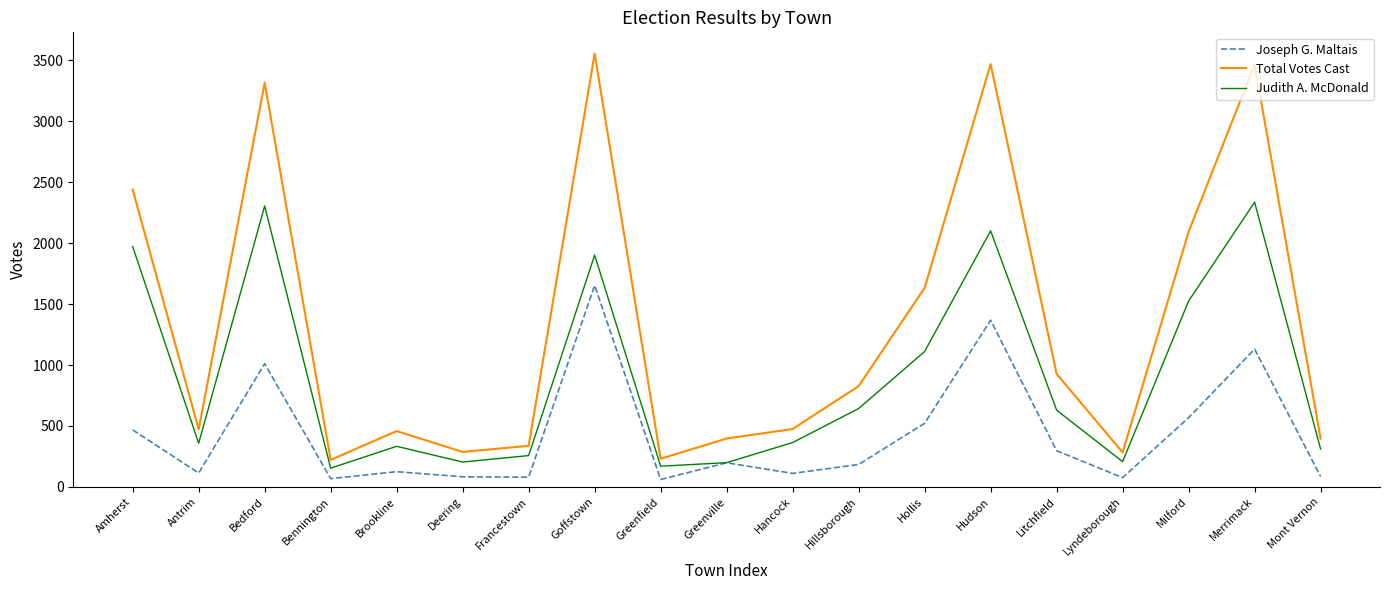

How many lines are shown in the chart?

3